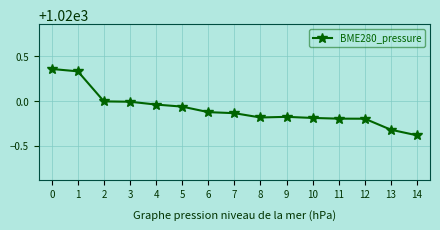

Is this an area chart (filled region under the line)?

No